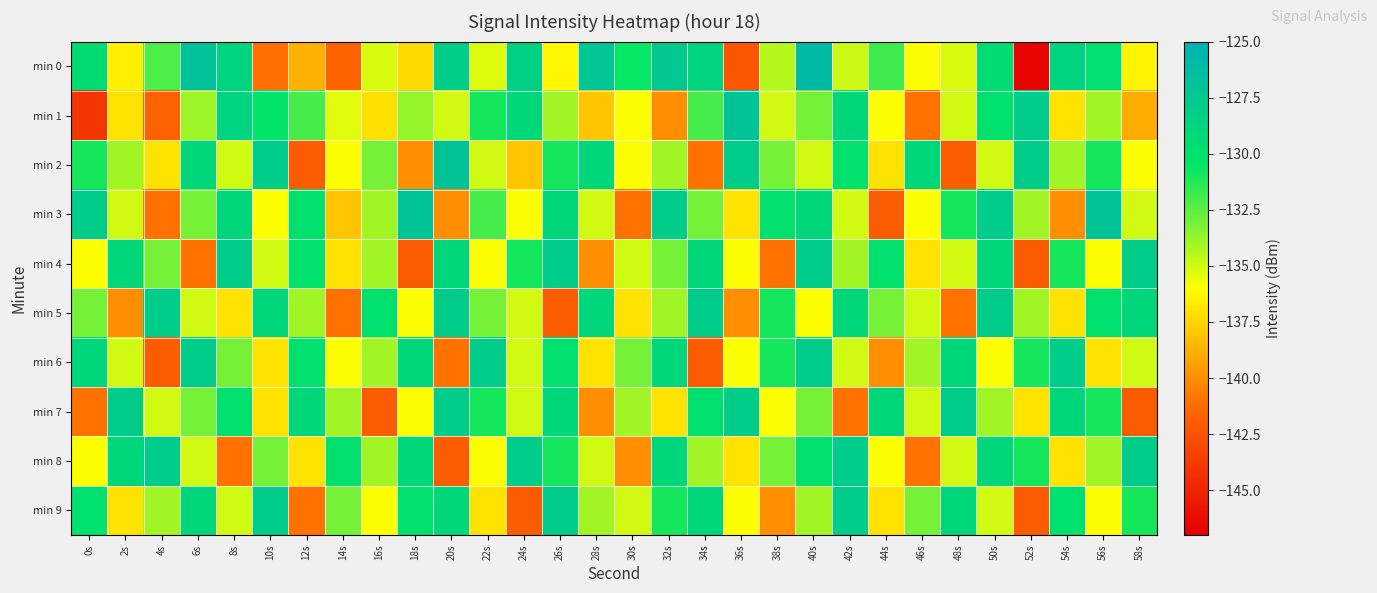

Which series has the largest total across all categories?

min 0